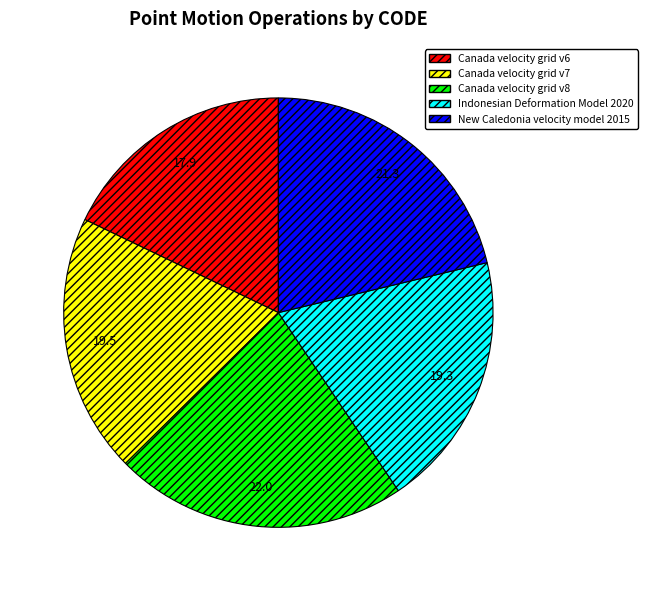

Is the sum of Canada velocity grid v8 and Canada velocity grid v6 greater than half?

No